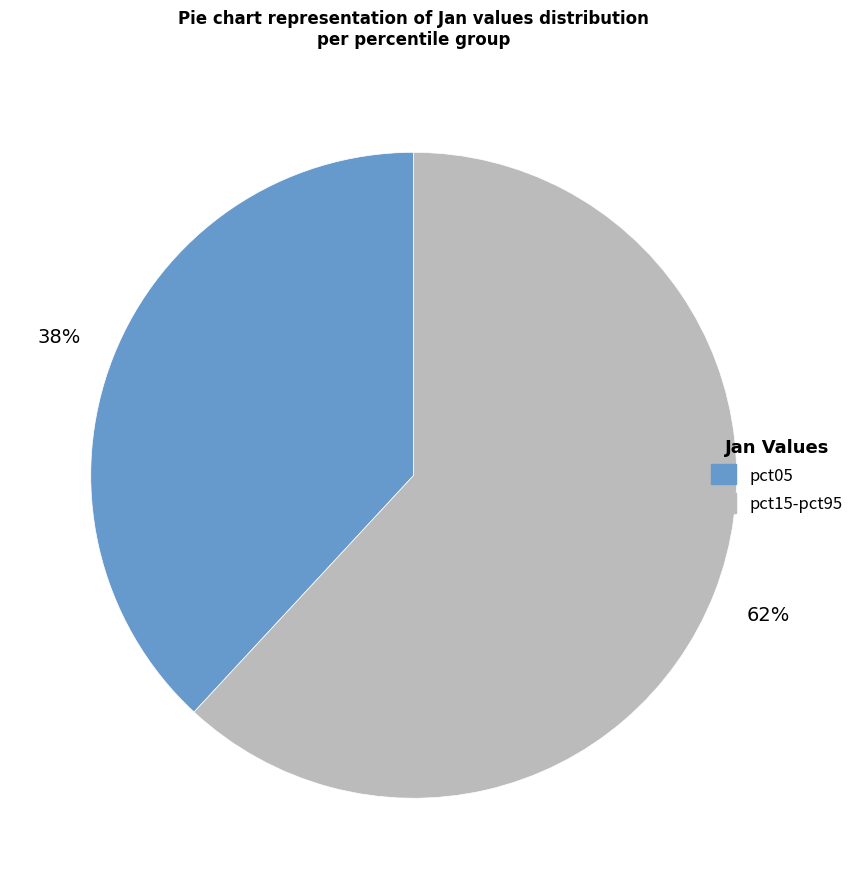

To the nearest percent, what is the average slice percentage?

50%